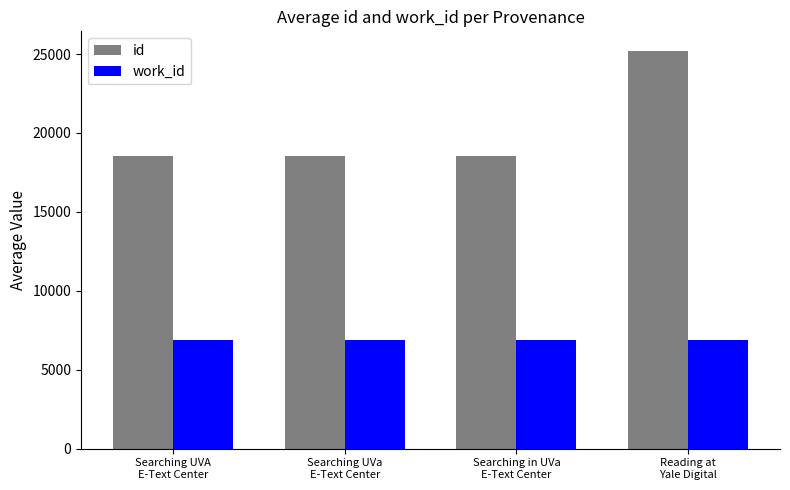

Which series has the largest total across all categories?

id